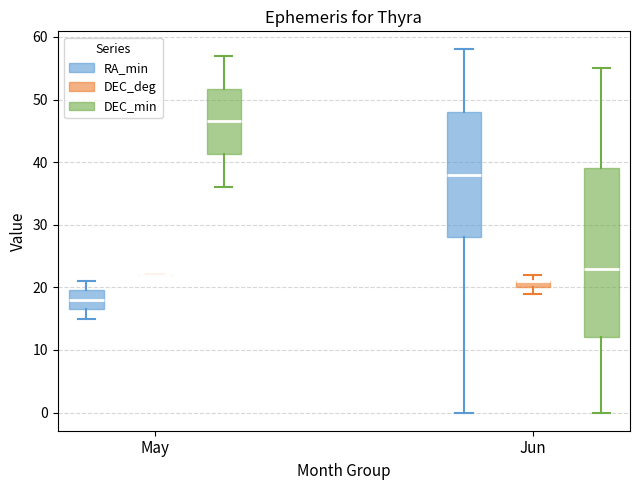

Where is the upper edge of the box for May (DEC_min) on the y-axis? The values are not printed on the chart, so give them approximately, as read against the axis.

52